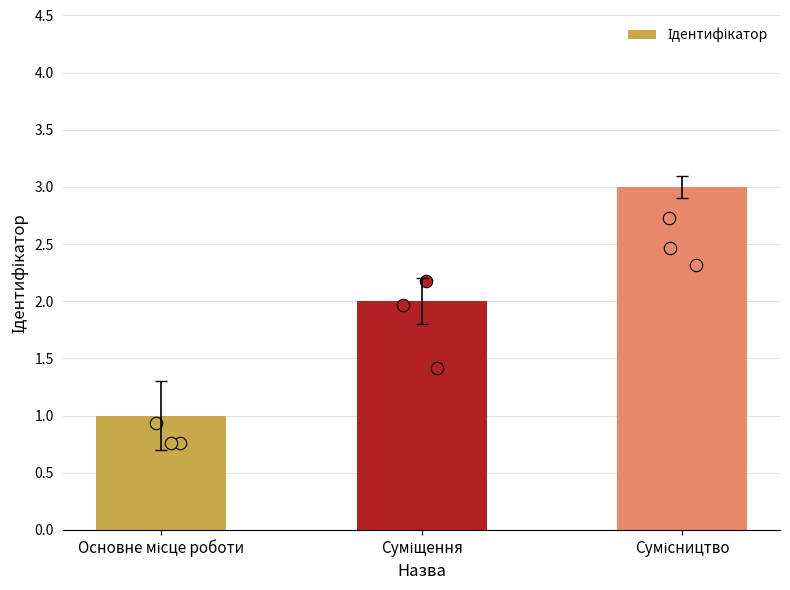

Which has a higher value, Суміщення or Сумісництво?

Сумісництво